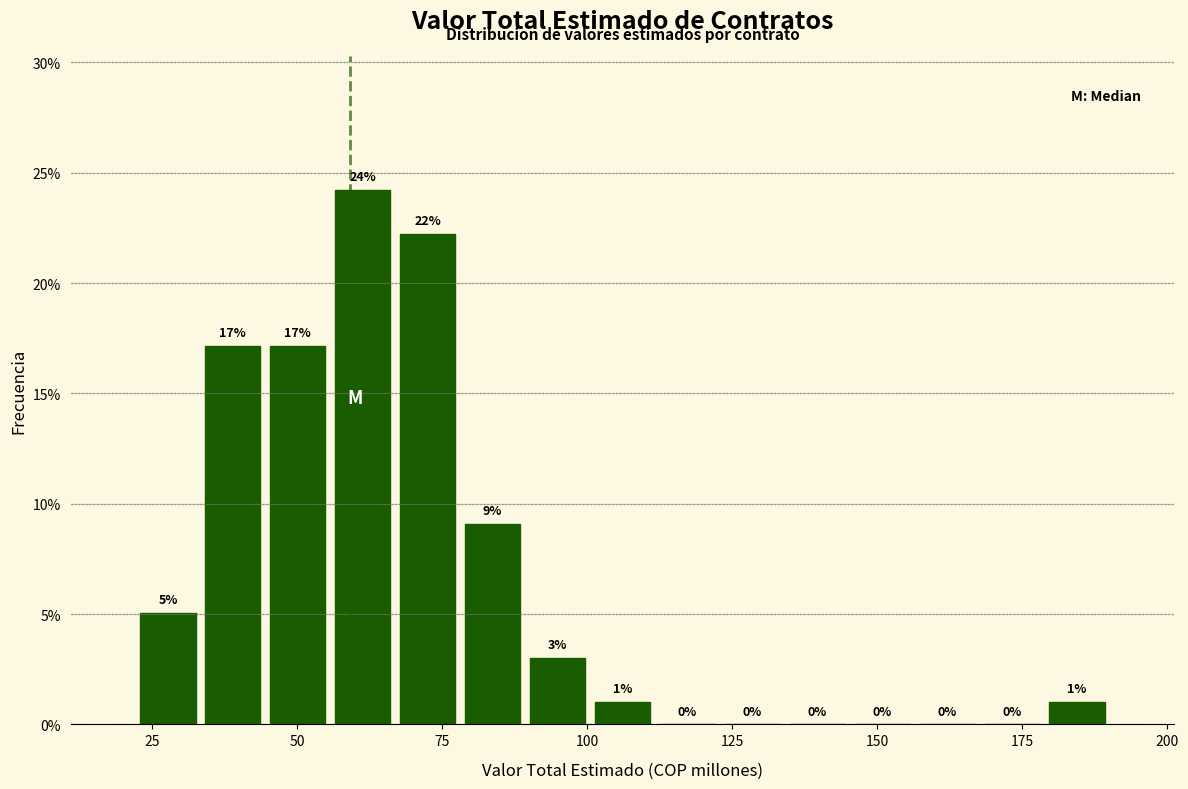

Around what value on the x-axis is the tallest bar? Give the approximate position of its centre, as read against the axis.

60